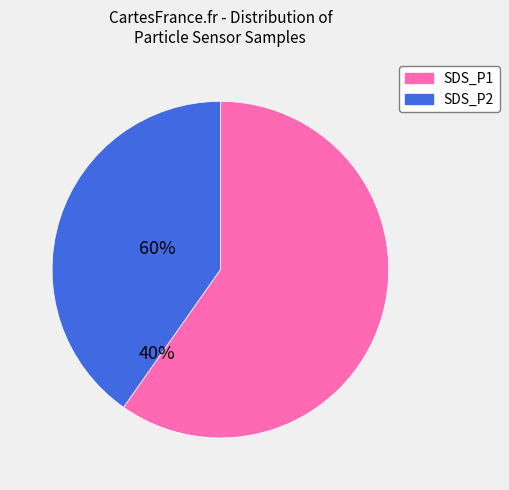

Is there a majority slice in this chart?

Yes